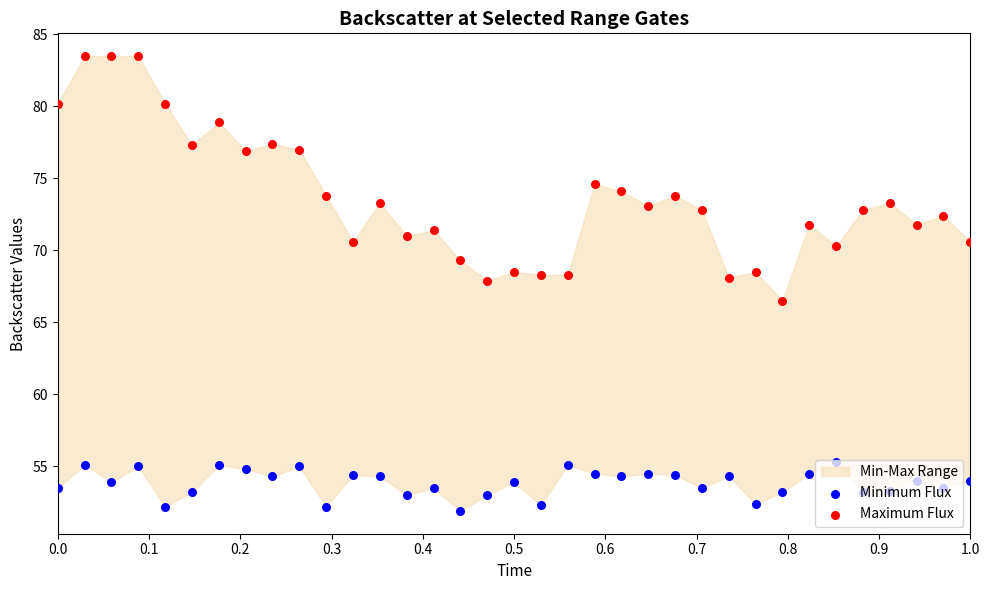

Is the value of Minimum Flux at 0.4 greater than the value of Maximum Flux at 30?

No